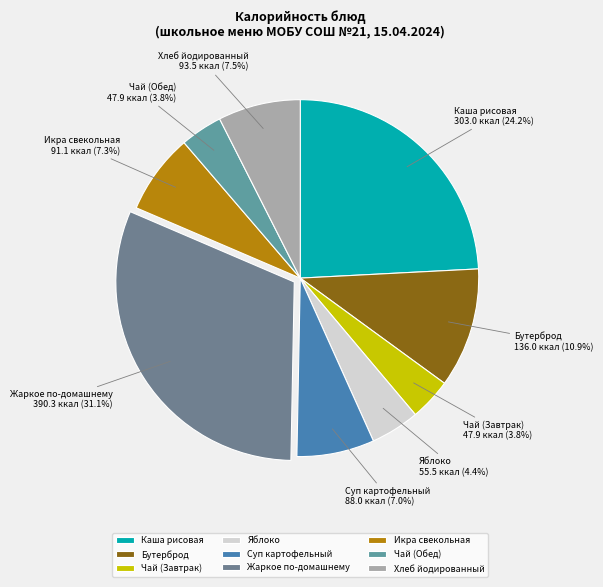

What is the ratio of the value at Чай (Завтрак) to the value at Яблоко?

0.9